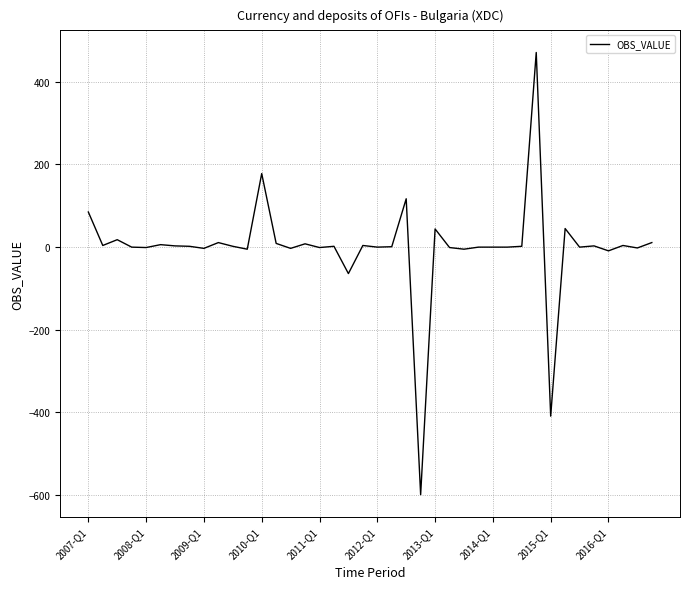

What is the minimum value shown in the chart?

-599